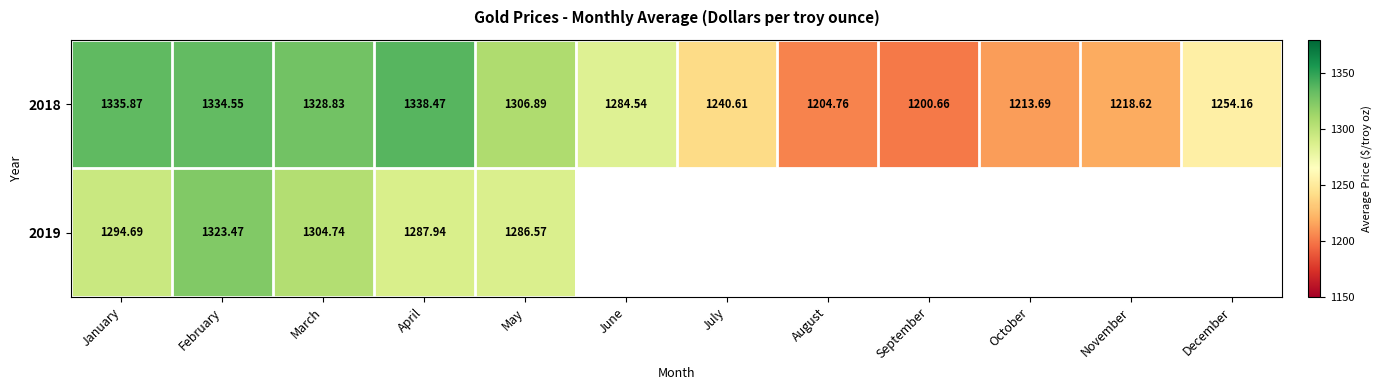

How many data points in 2018 are less than 1284?

6